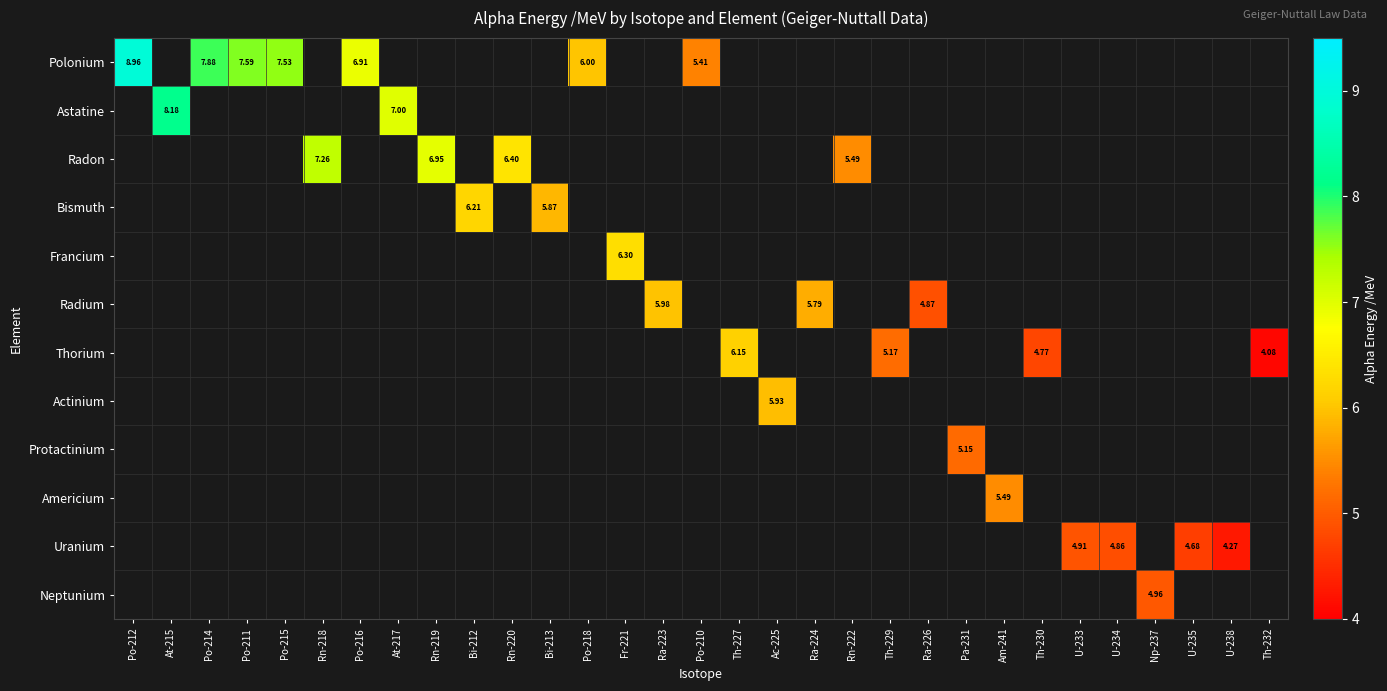

How many distinct data groups are displayed?

12